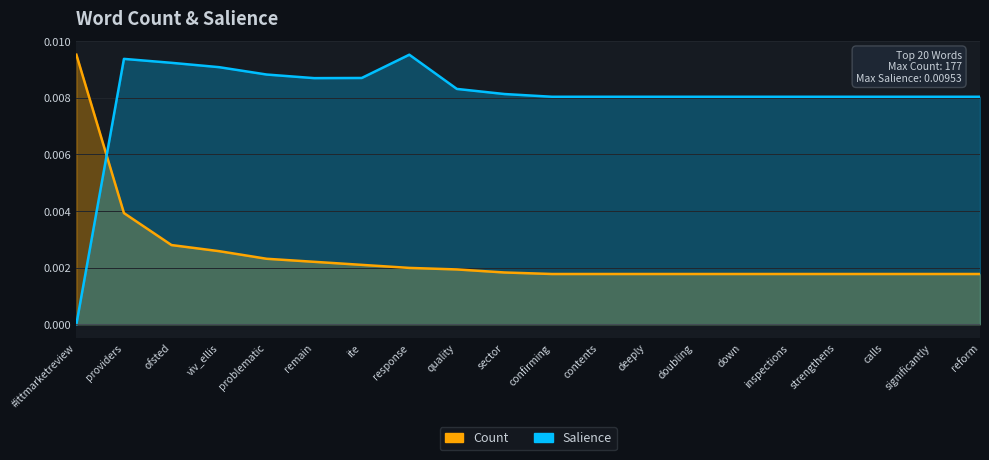

Where do Count and Salience first cross each other?

#ittmarketreview and providers